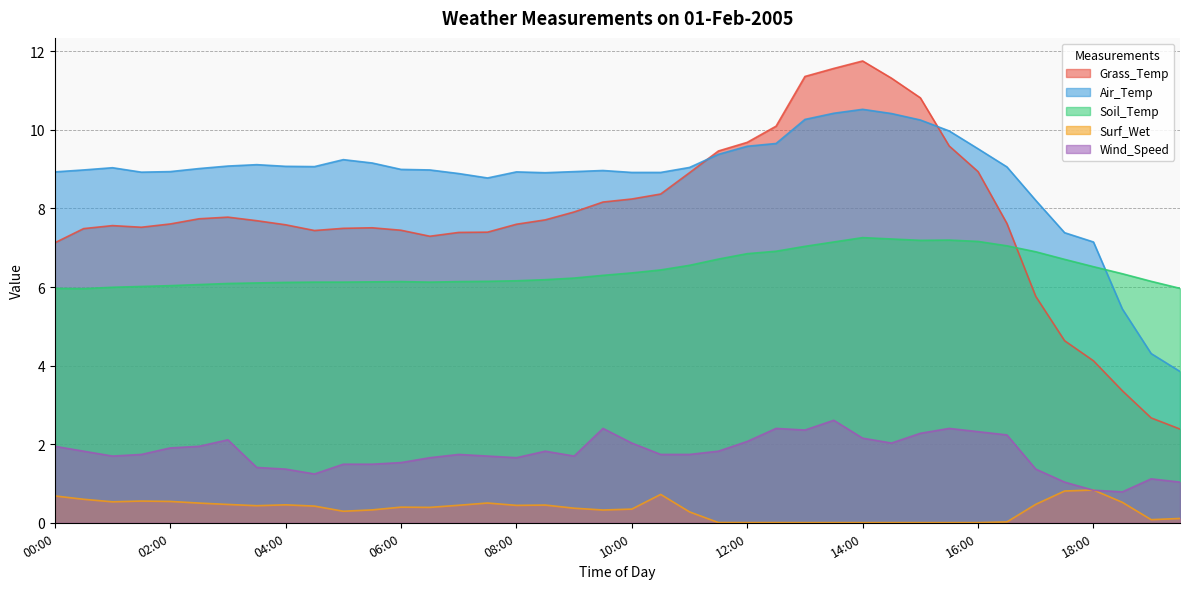

What is the difference between the maximum and minimum values in the Air_Temp series?

6.7